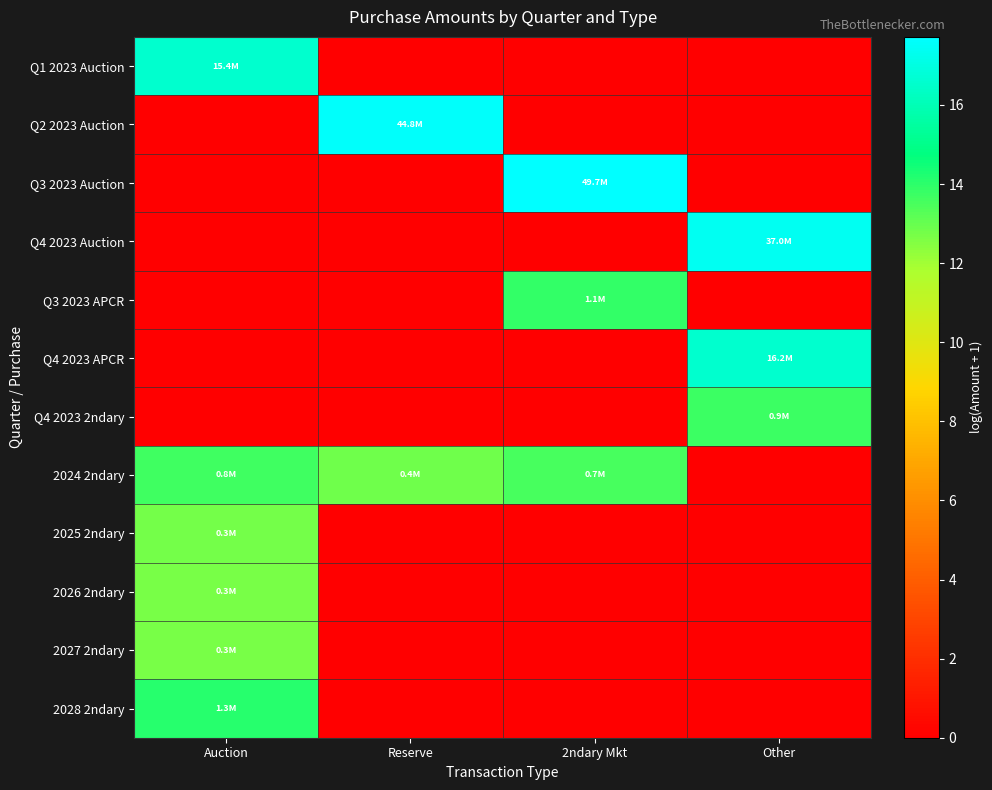

What is the spread (max minus min) of values at Auction?

16.6